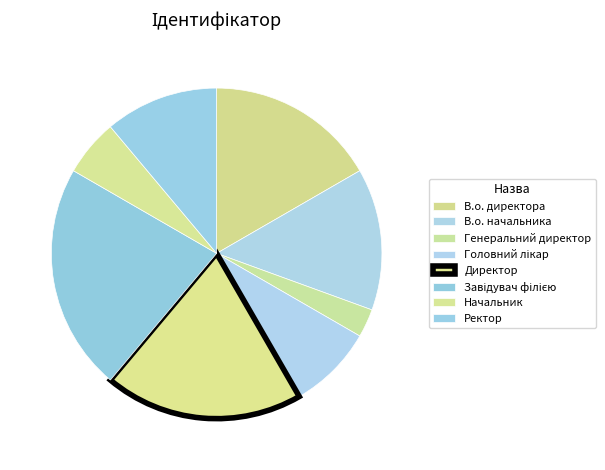

What percentage is NOT represented by В.о. начальника?

86.1%